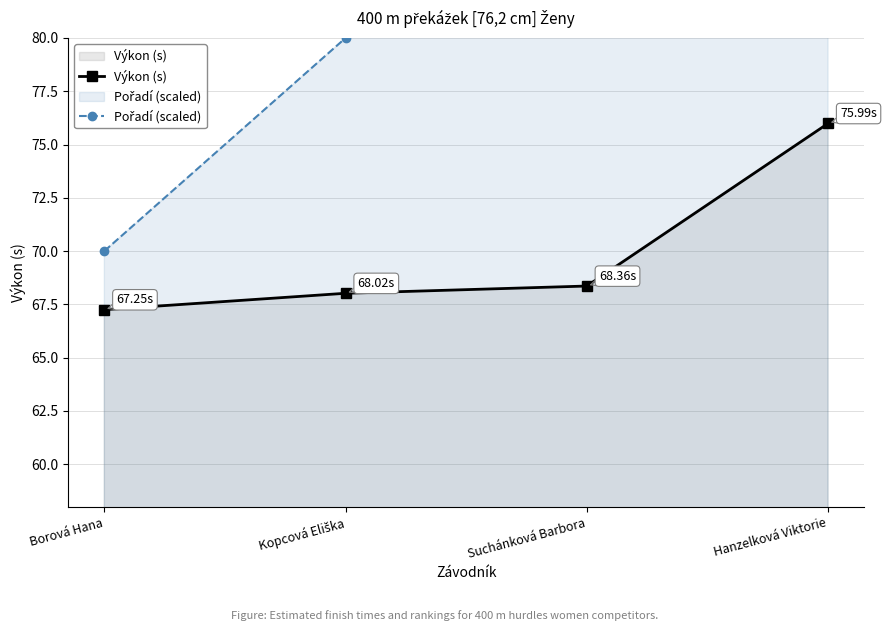

What is the average value of the Výkon (s) series?

69.9